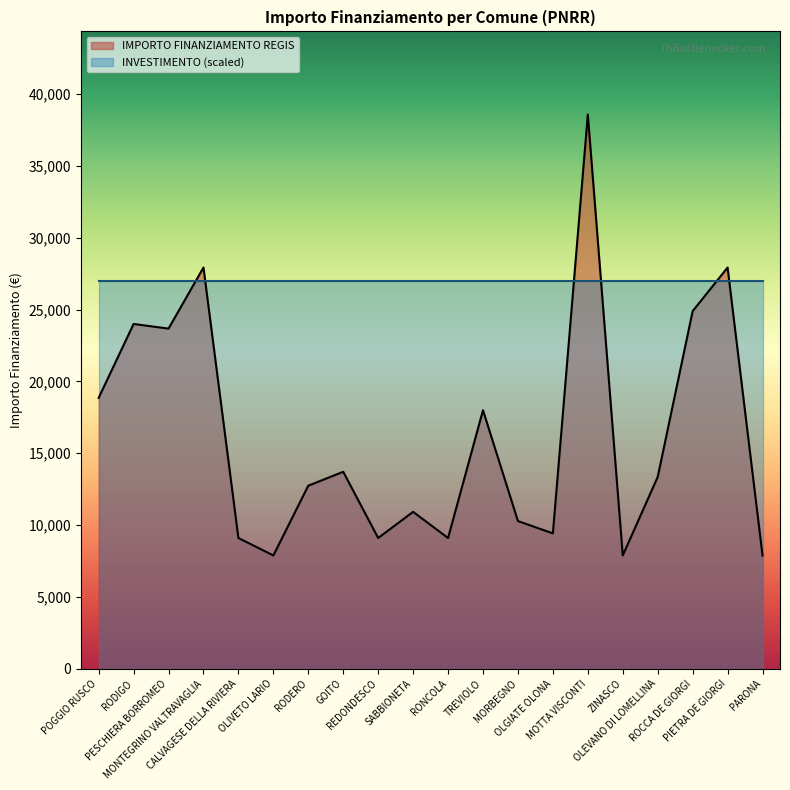

What is the sum of the values at PESCHIERA BORROMEO and RODIGO?

47669